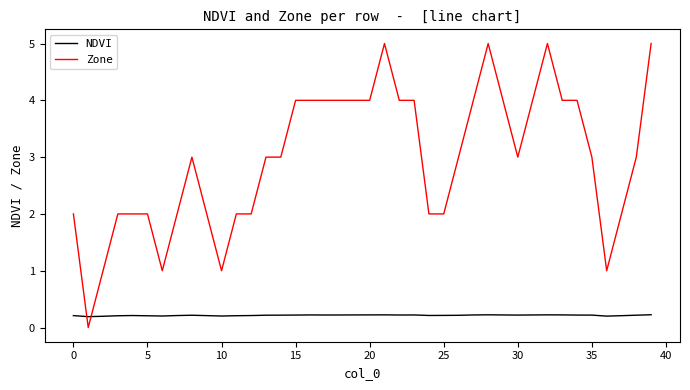

Which series has the largest range (max minus min)?

Zone